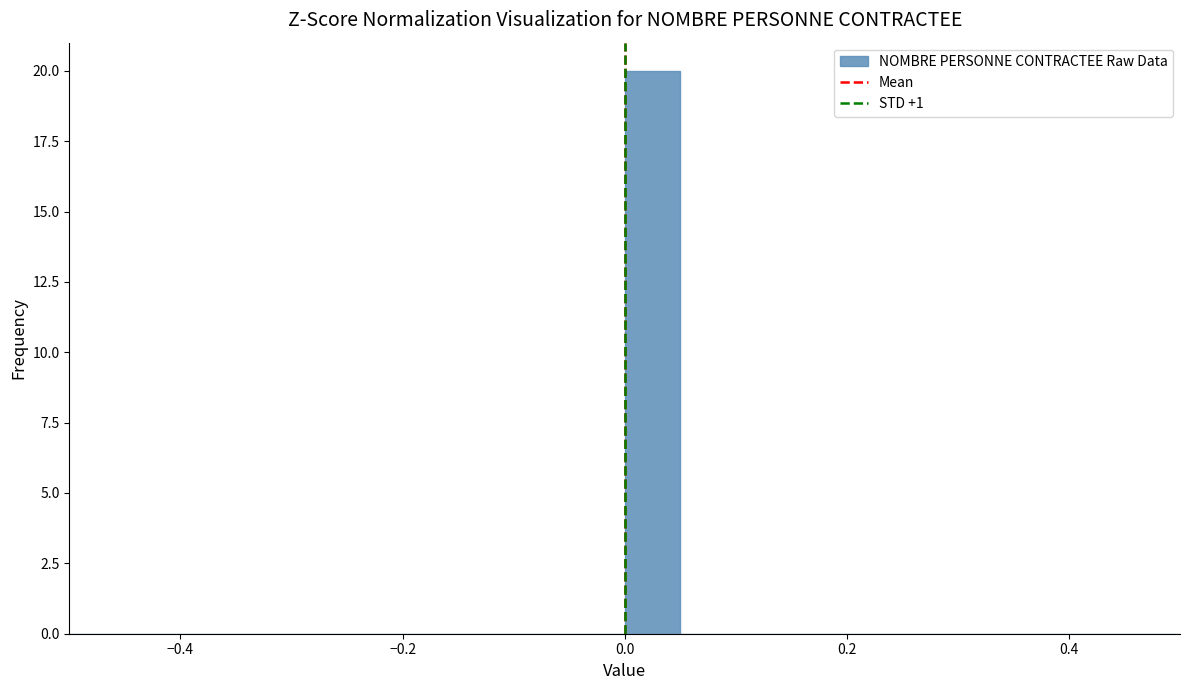

Read against the x-axis, roughly where is the centre of the tallest bar?

0.02